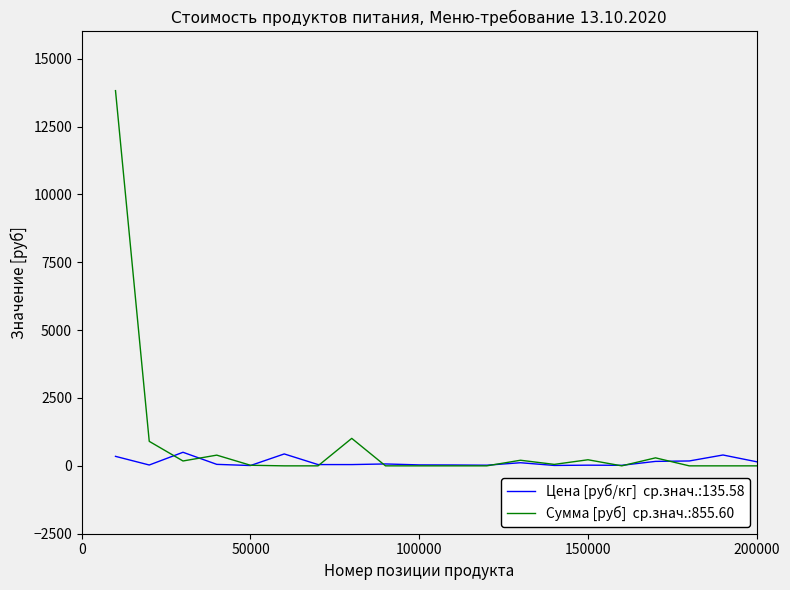

What is the maximum value shown in the chart?

13821.5